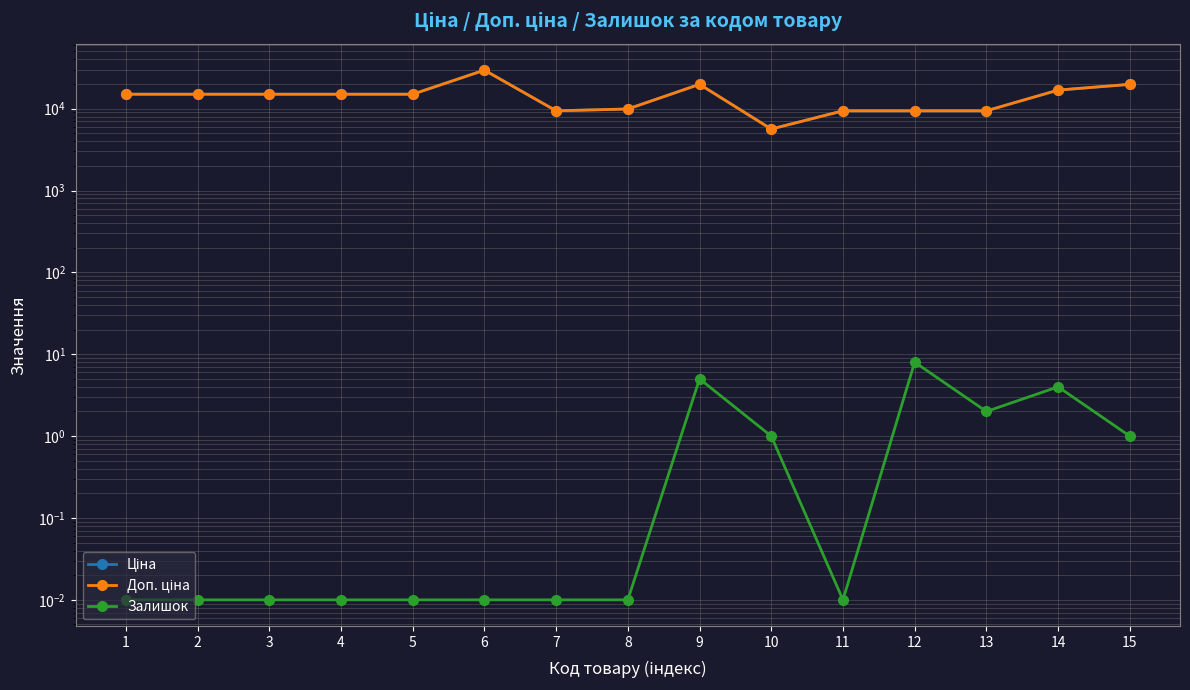

What is the difference between the highest and lowest values at 15?

19830.1